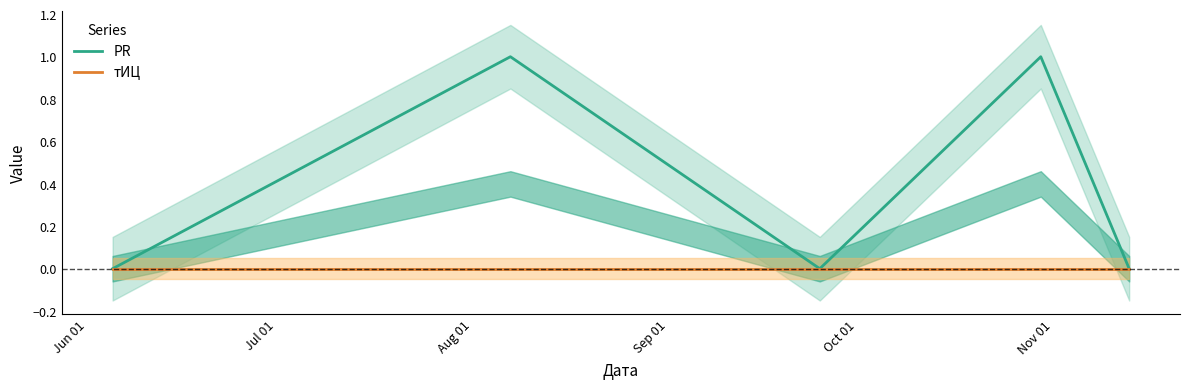

True or false: тИЦ and PR cross at least once.

False